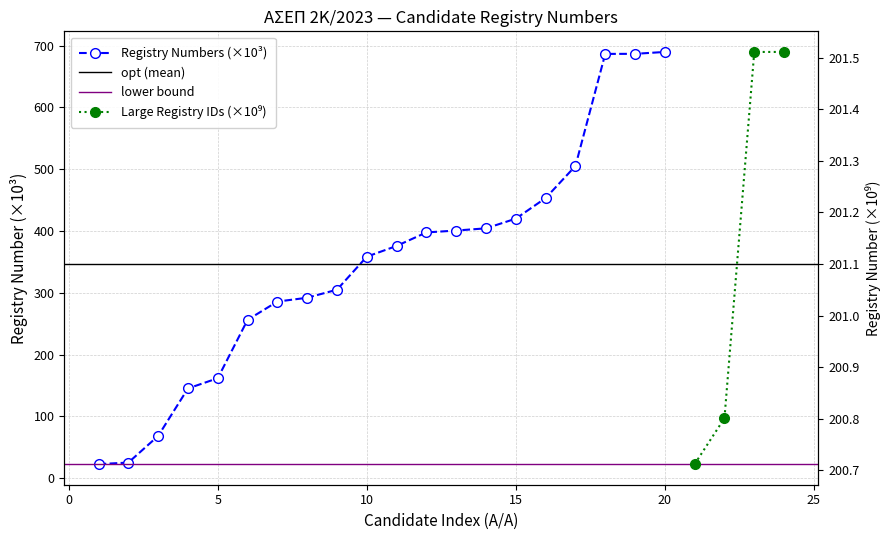

What is the value of the 1st point from the left?

22.7